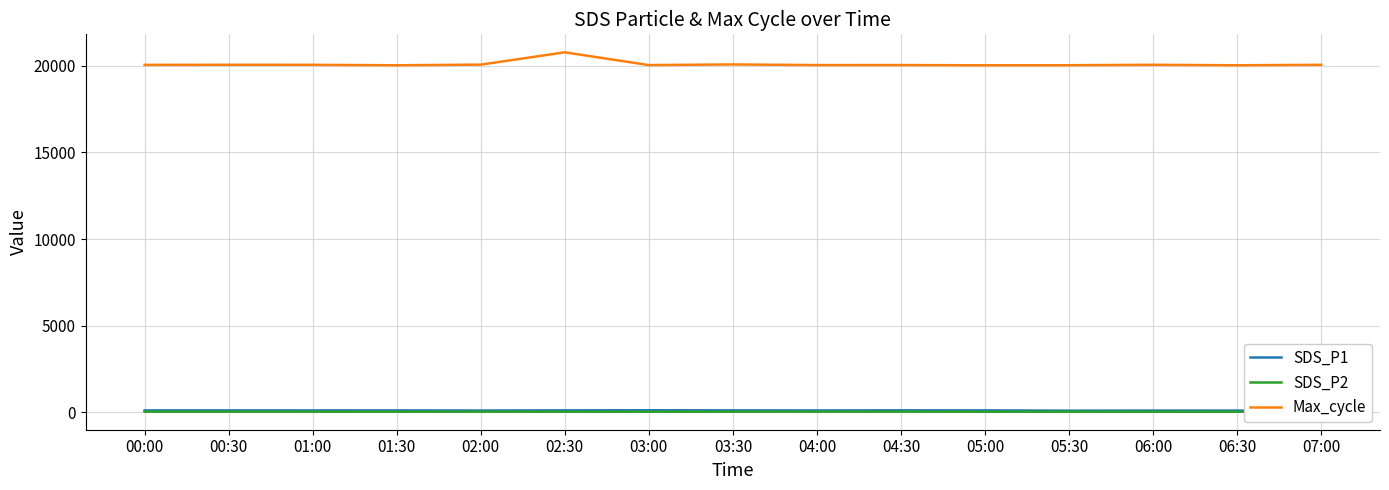

Rank the series by their maximum value, from lowest to highest.

SDS_P2, SDS_P1, Max_cycle